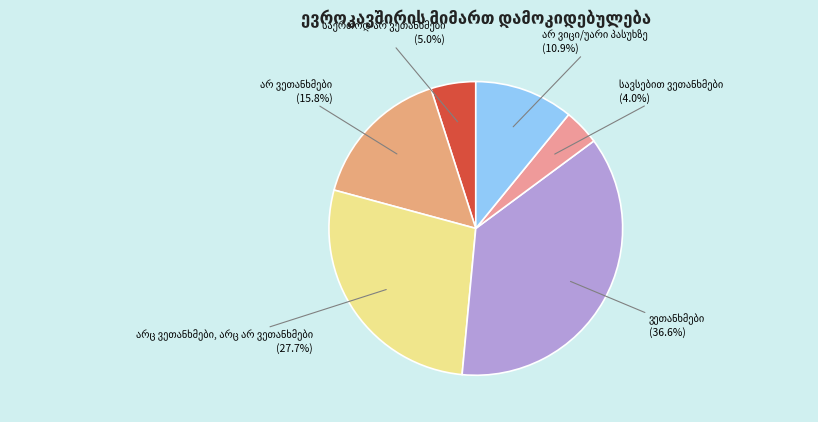

Is there any slice that represents more than half of the pie?

No